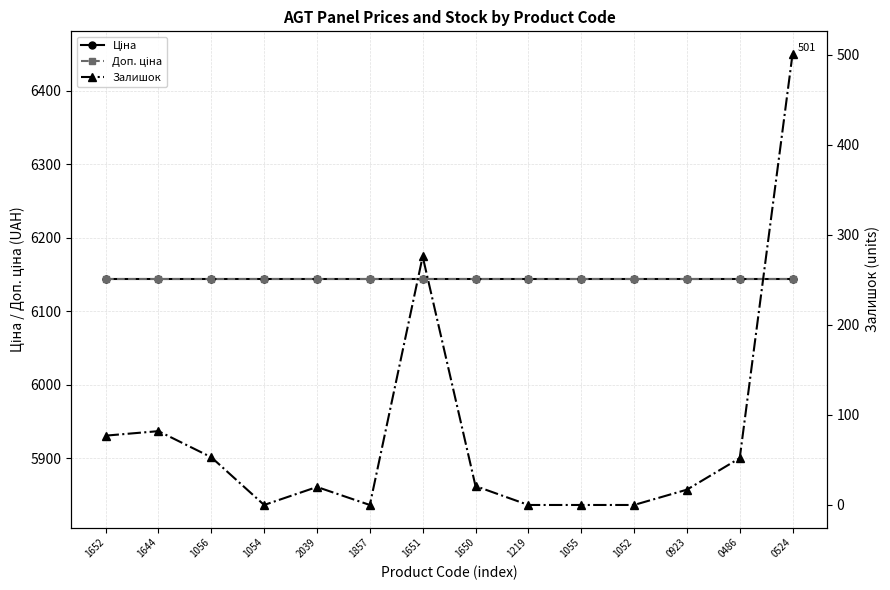

True or false: Ціна and Доп. ціна cross at least once.

False